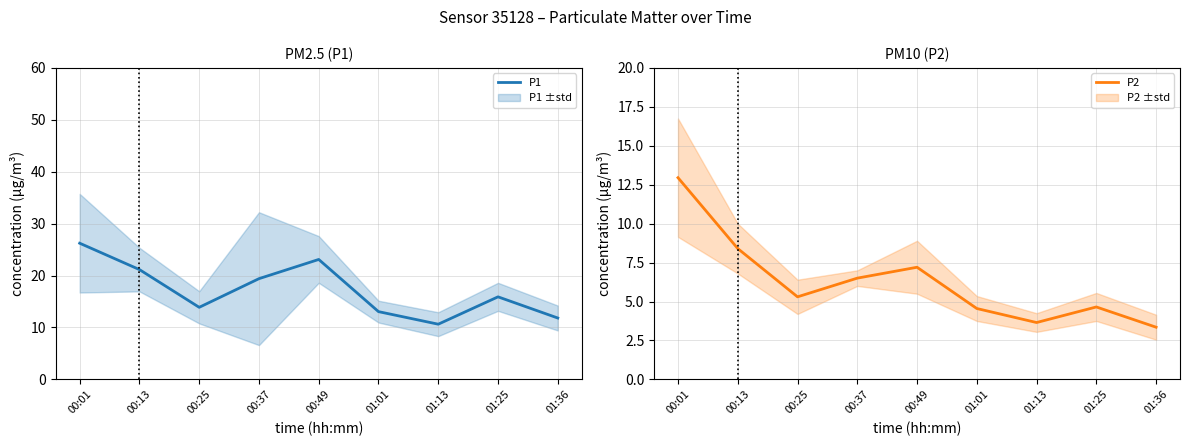

What is the value of the P2 point at the 4th from the left?

6.5